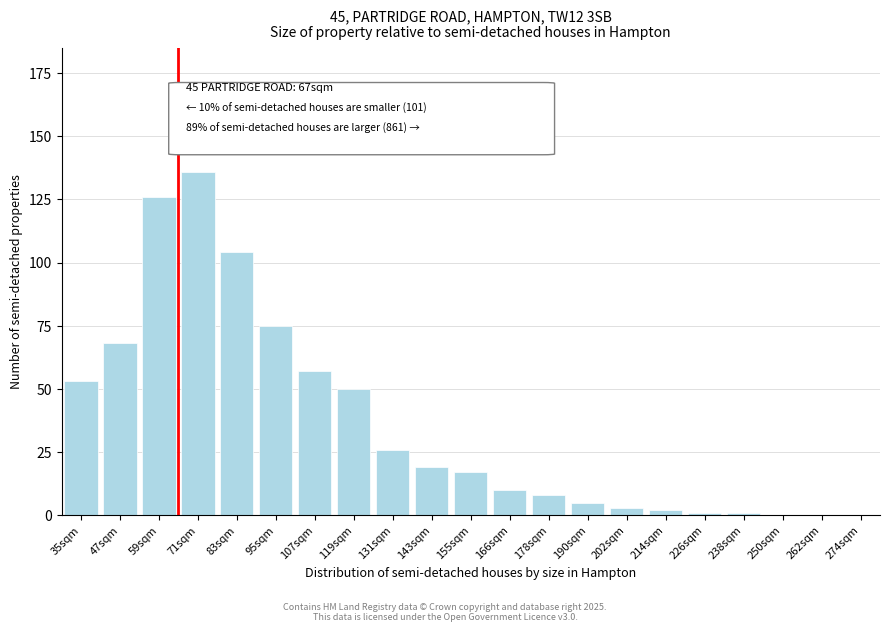

Reading left to right, what are all the values shown in this chart?

35sqm=53	47sqm=68	59sqm=126	71sqm=136	83sqm=104	95sqm=75	107sqm=57	119sqm=50	131sqm=26	143sqm=19	155sqm=17	166sqm=10	178sqm=8	190sqm=5	202sqm=3	214sqm=2	226sqm=1	238sqm=1	250sqm=0	262sqm=0	274sqm=0